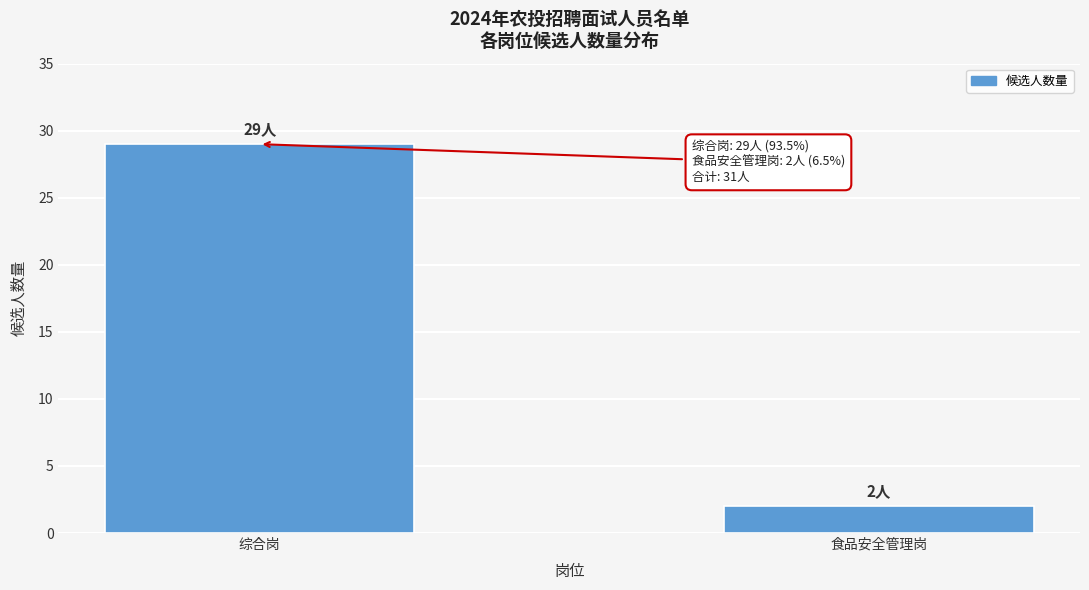

Reading left to right, extract all data points from this chart.

29	2